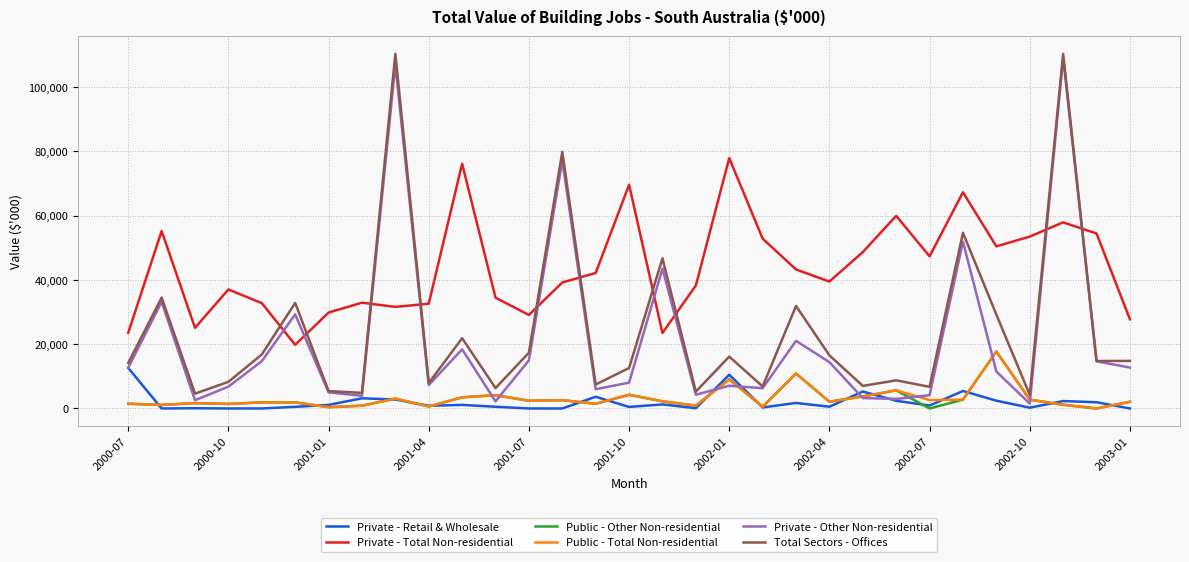

True or false: Public - Other Non-residential and Private - Total Non-residential intersect in this chart.

False